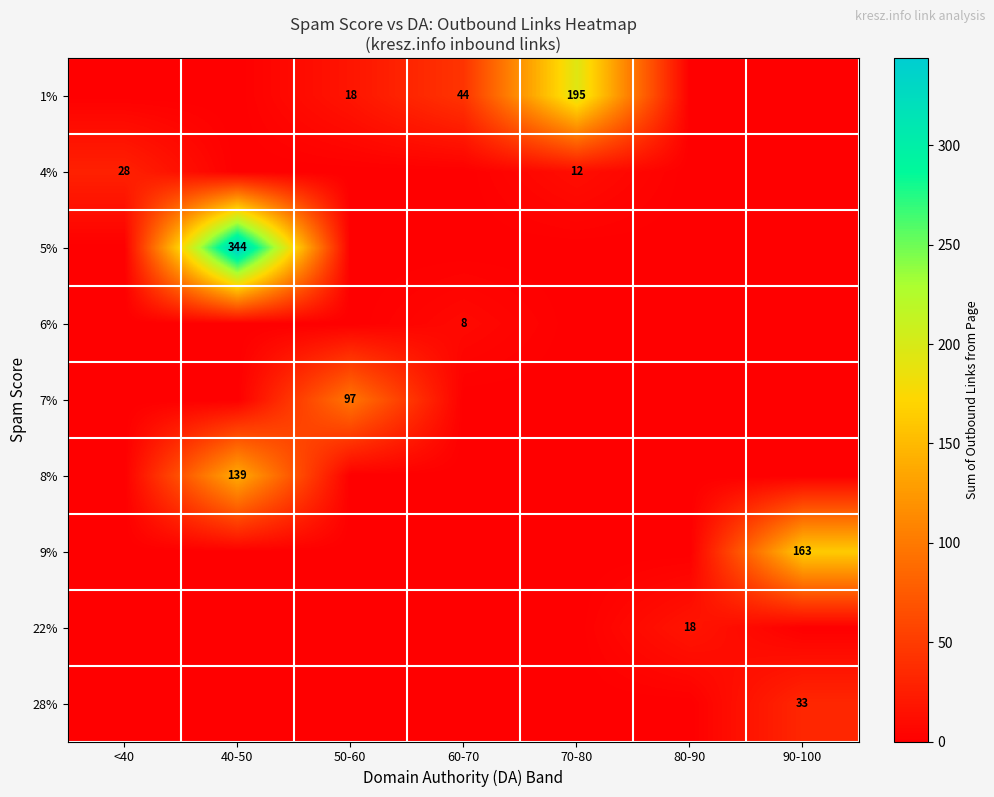

The 6% series shows 8 at 60-70. True or false?

True